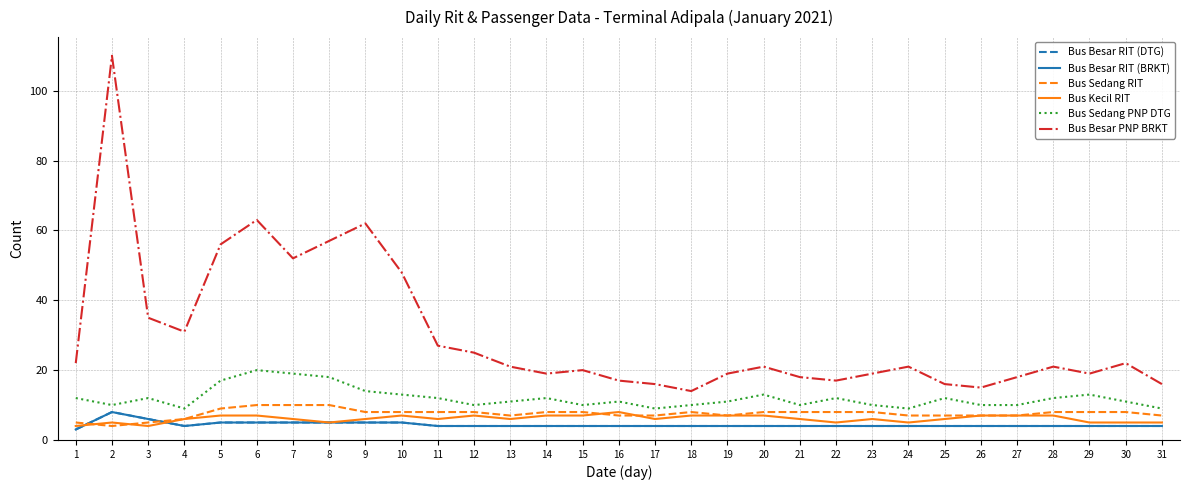

Rank the series at 12 from highest to lowest value.

Bus Besar PNP BRKT, Bus Sedang PNP DTG, Bus Sedang RIT, Bus Kecil RIT, Bus Besar RIT (DTG), Bus Besar RIT (BRKT)